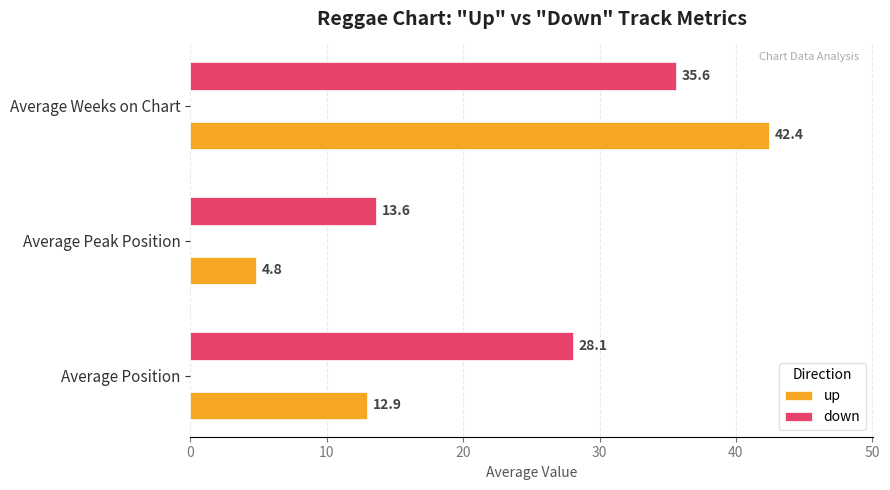

What is the average value of the down series?

25.8